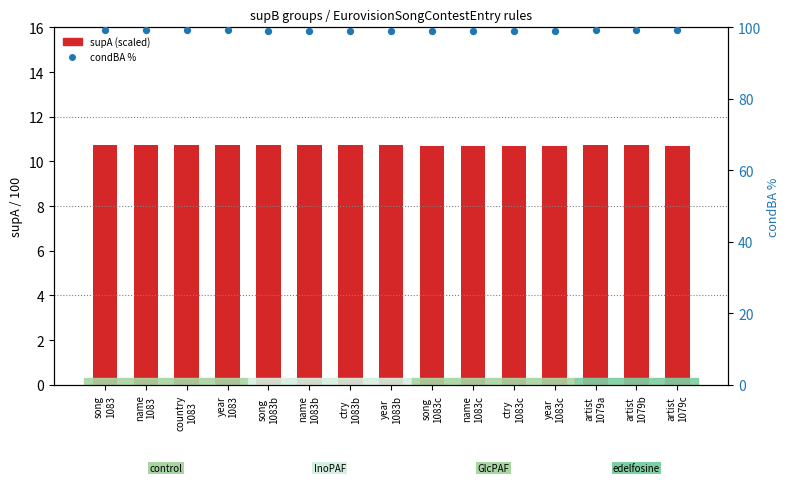

Which series has the largest total across all categories?

condBA %